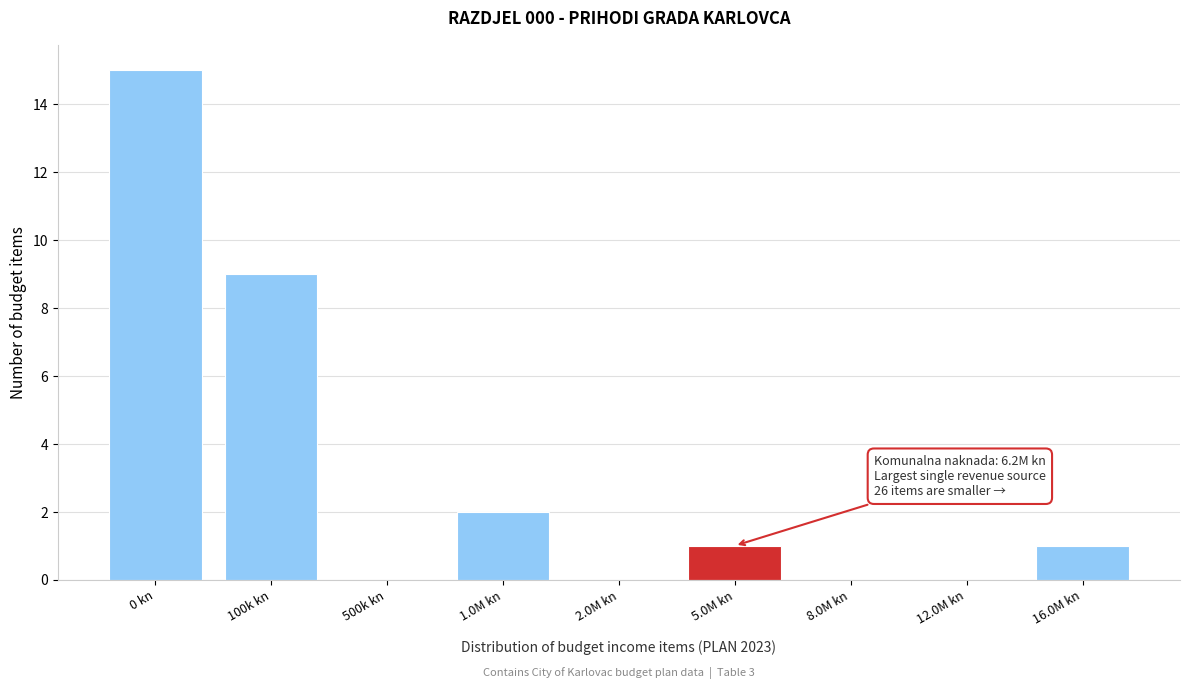

Reading left to right, extract all data points from this chart.

0 kn=15	100k kn=9	500k kn=0	1.0M kn=2	2.0M kn=0	5.0M kn=1	8.0M kn=0	12.0M kn=0	16.0M kn=1